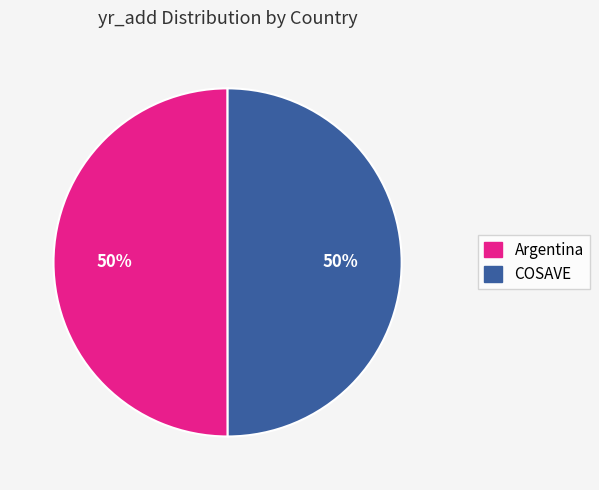

To the nearest percent, what percentage of the pie is Argentina?

50%